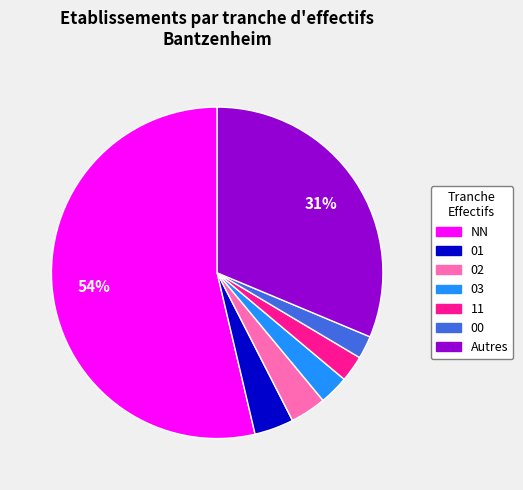

To the nearest percent, what is the average slice percentage?

14%